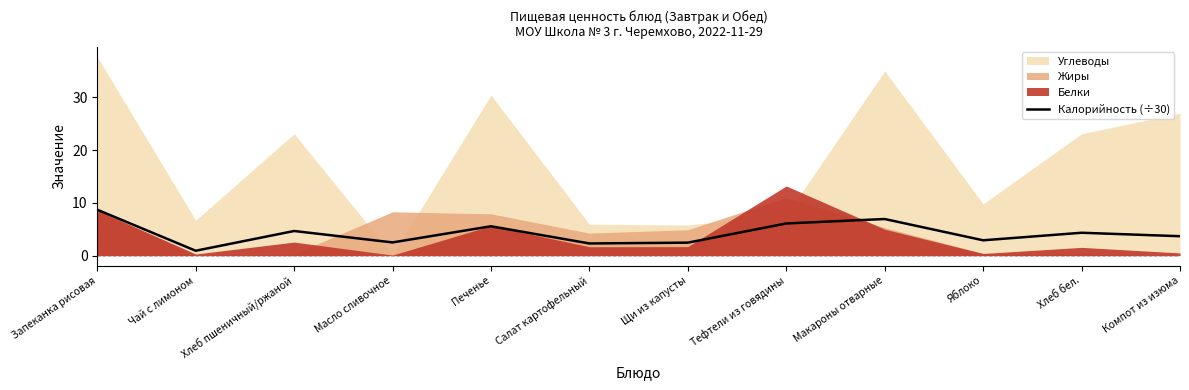

The chart shows a value of 2.5 at Щи из капусты. True or false?

True